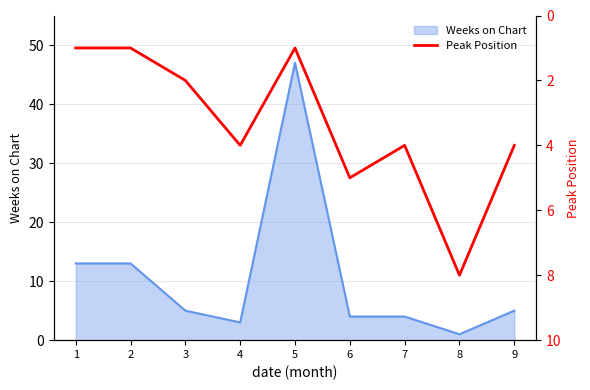

Where is the data nearest to the value 4?

4